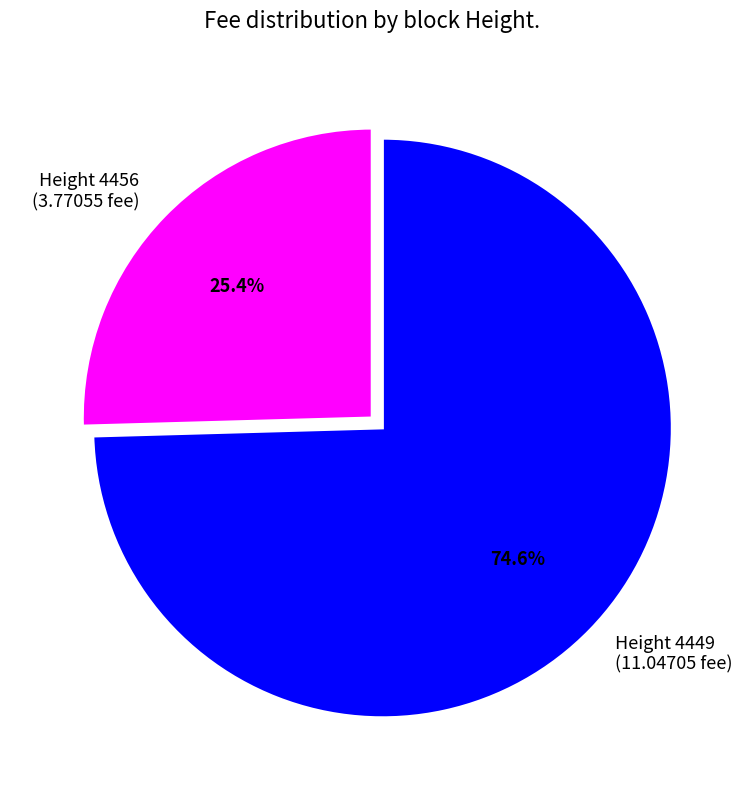

How many segments does this pie chart have?

2